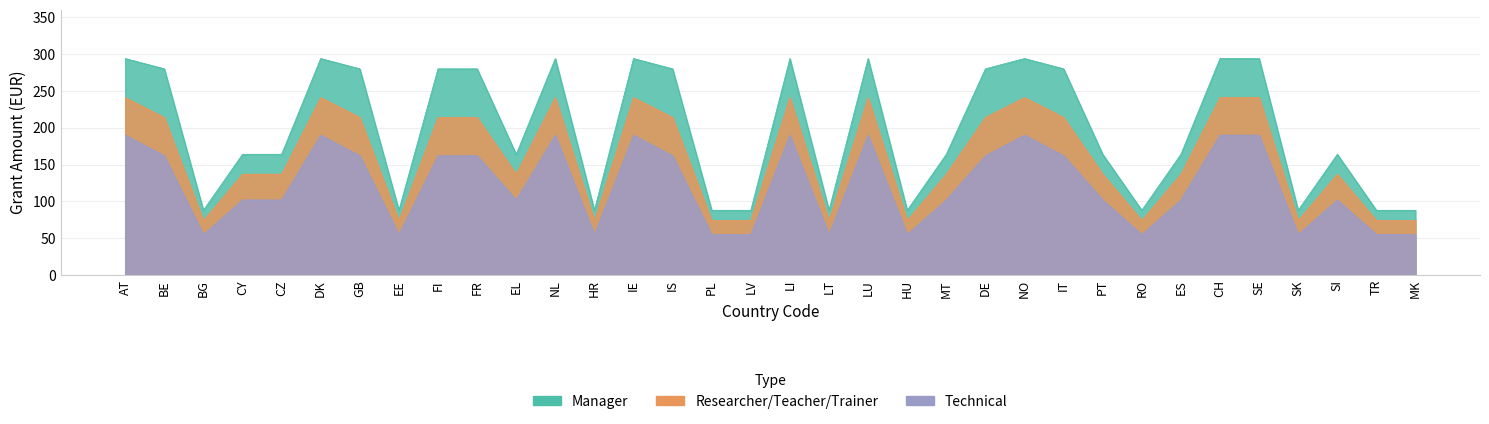

Rank the series by their maximum value, from highest to lowest.

Manager, Researcher_Teacher_Trainer, Technical